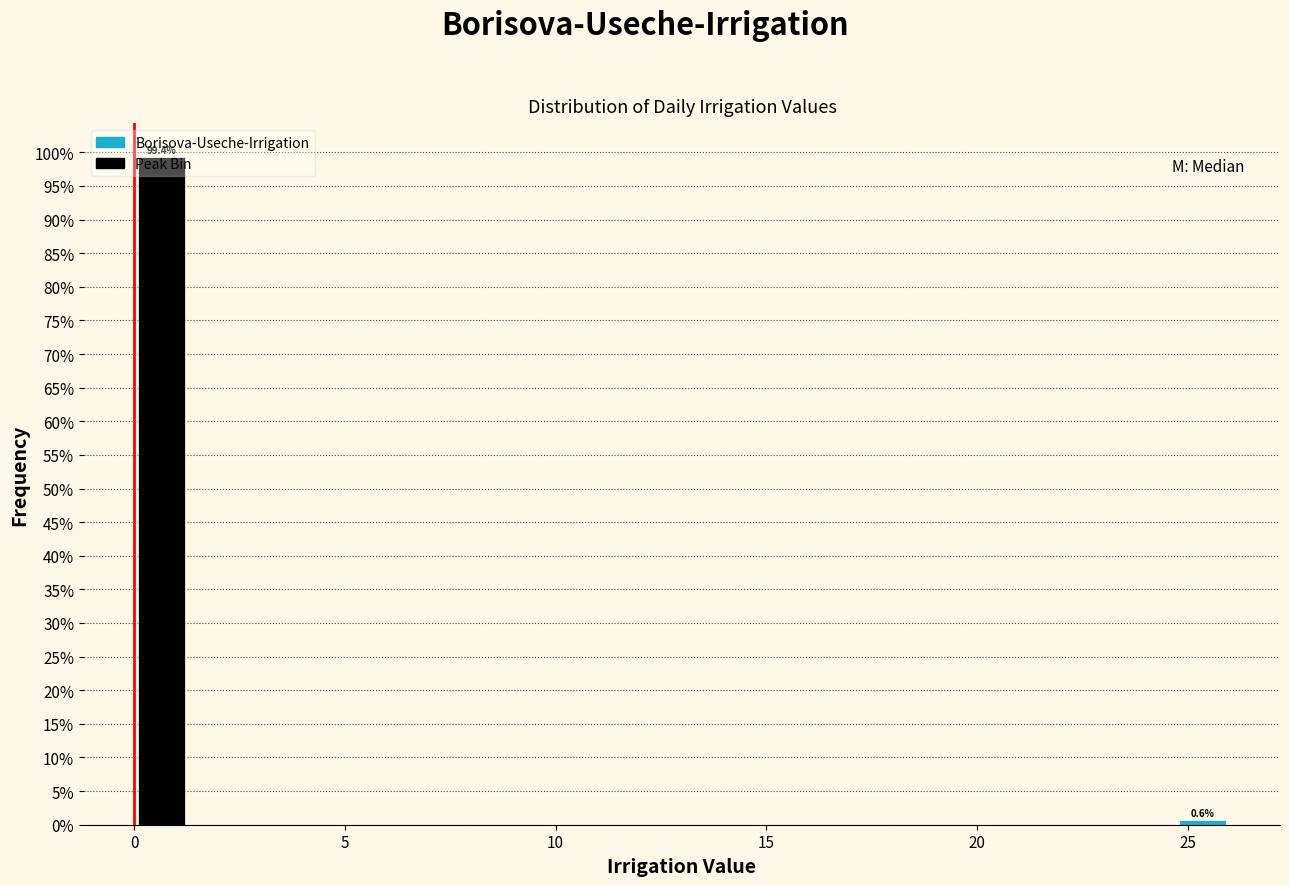

Read against the x-axis, roughly where is the centre of the tallest bar?

0.5